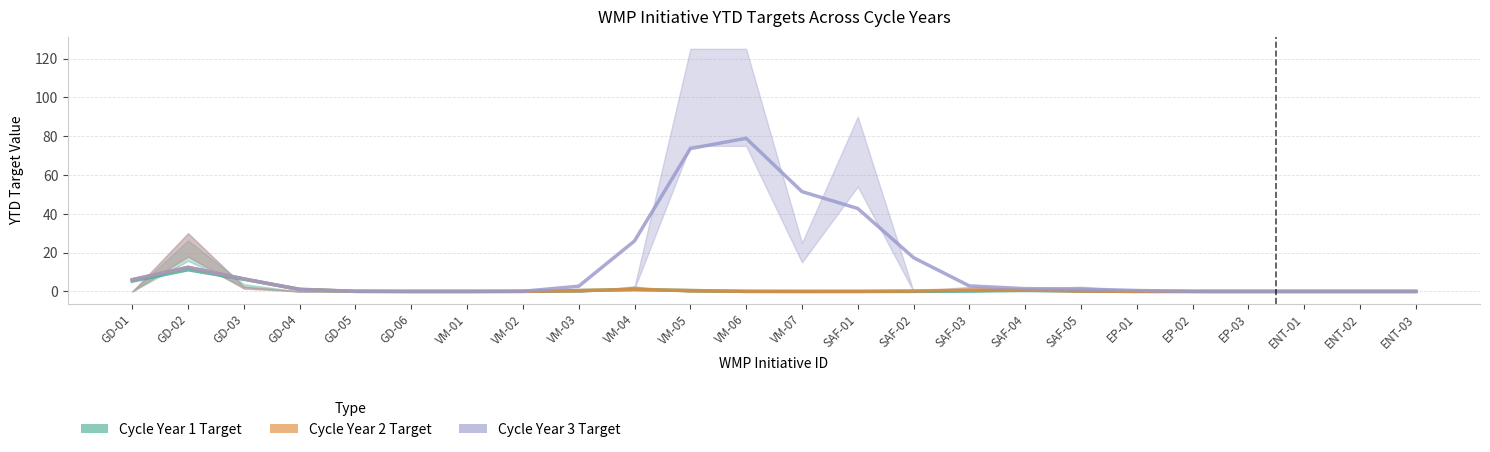

What are all the series names shown in the legend?

Cycle Year 1 Target, Cycle Year 2 Target, Cycle Year 3 Target